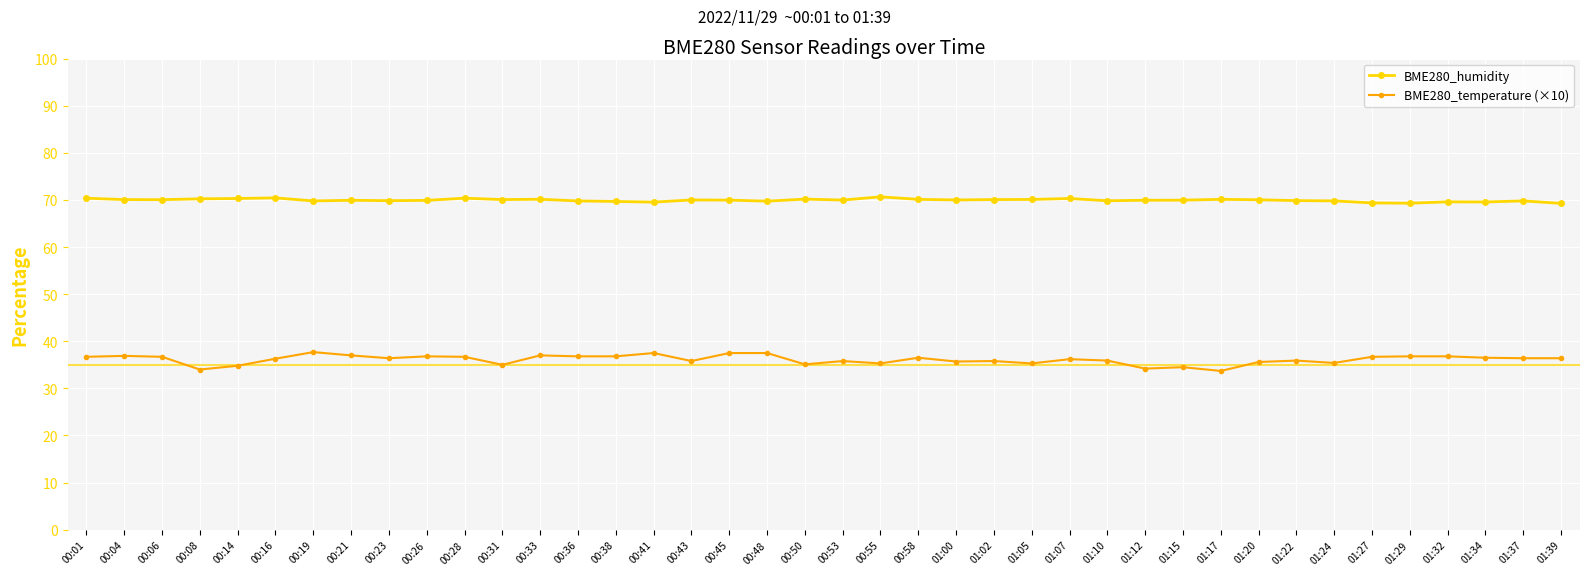

Which series has the largest total across all categories?

BME280_humidity